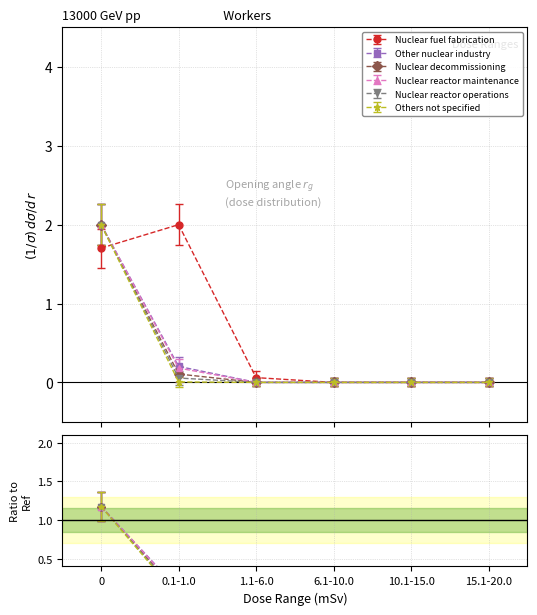

Which series has the largest range (max minus min)?

Nuclear fuel fabrication